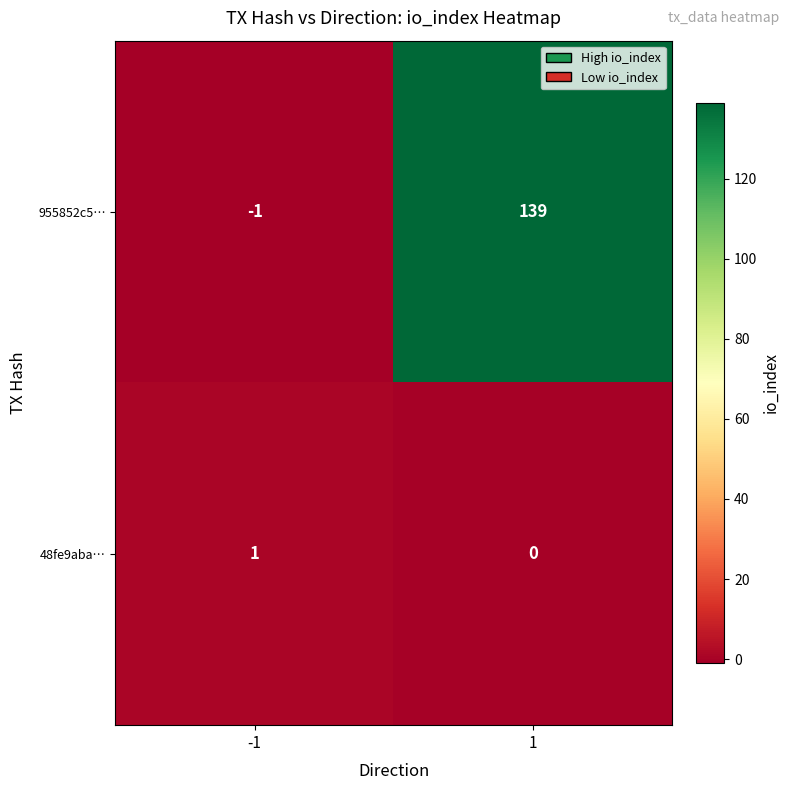

What is the maximum value shown in the chart?

139